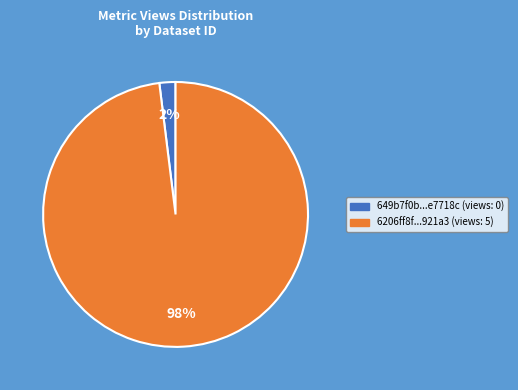

What is the smallest slice in the pie chart?

649b7f0b...e7718c (views: 0)